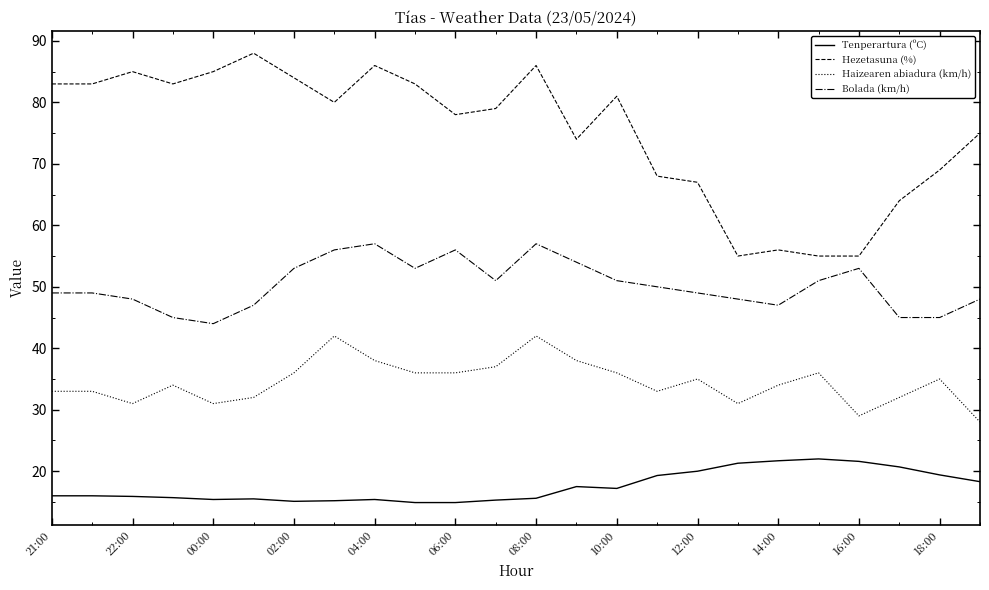

Which series has the largest total across all categories?

Hezetasuna (%)